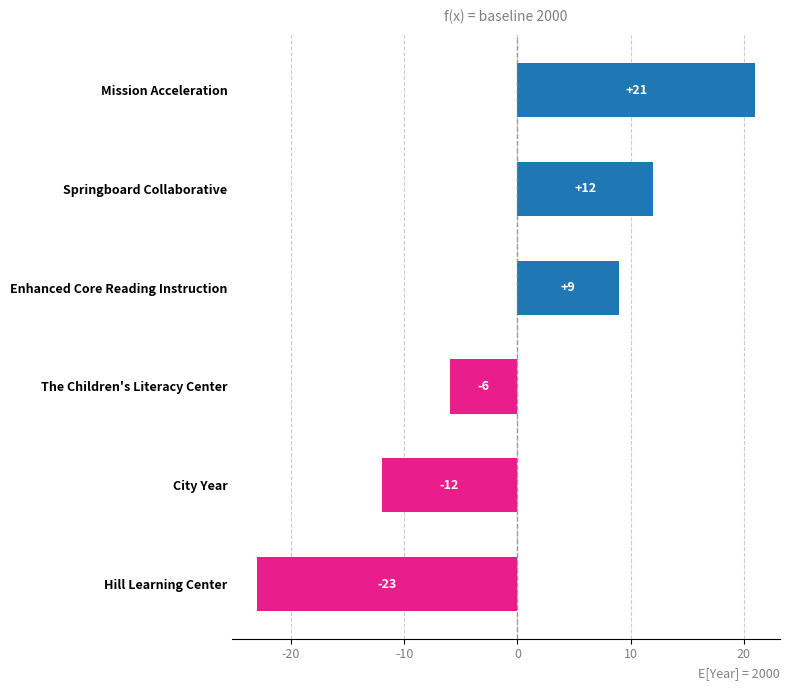

The value at Enhanced Core Reading Instruction is 9. True or false?

True